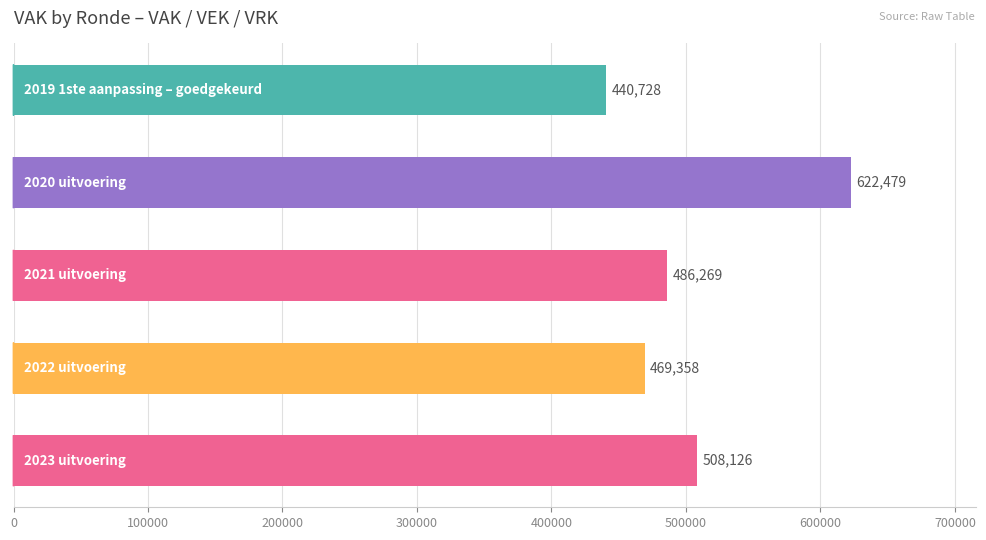

What is the maximum value shown in the chart?

622479